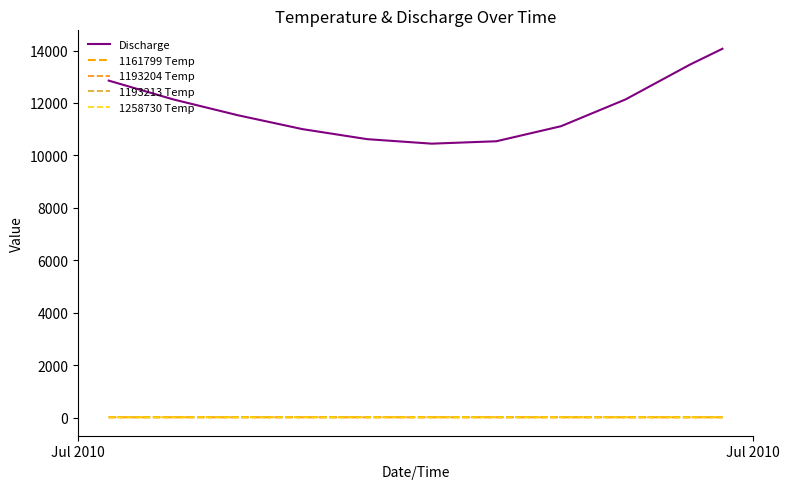

True or false: Discharge and 1258730 Temp intersect in this chart.

False